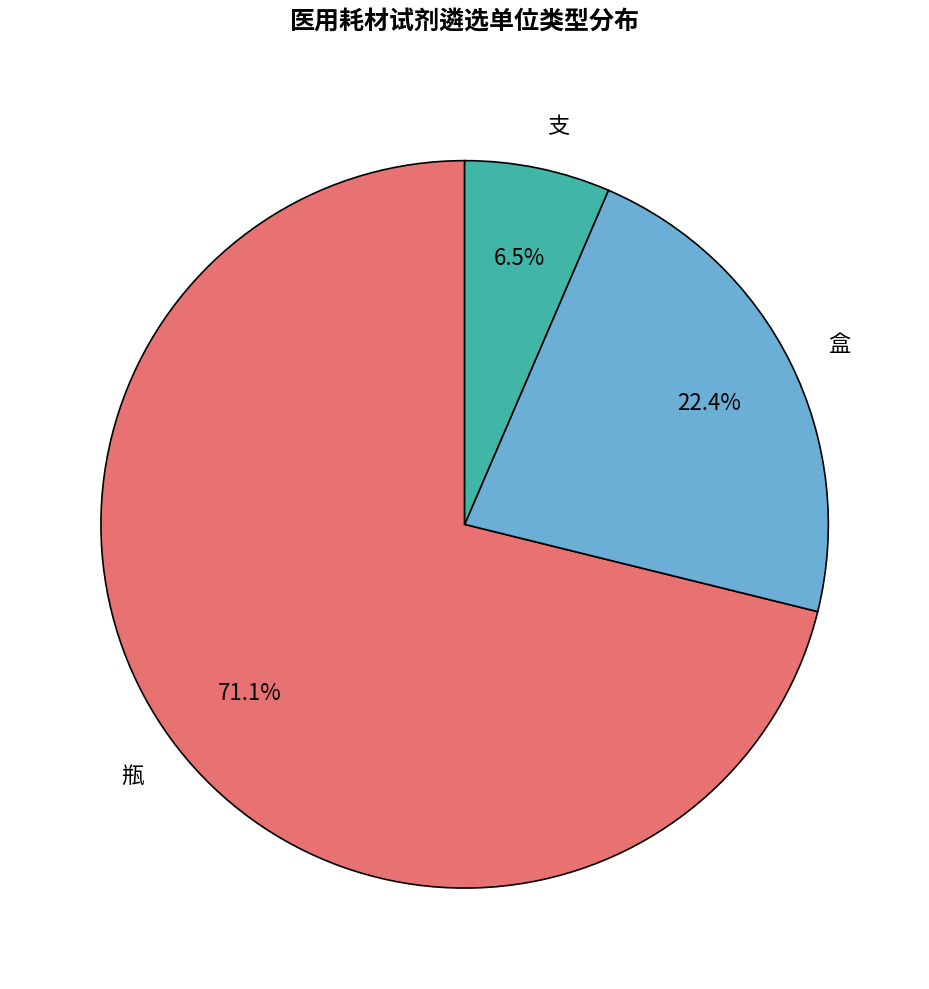

What is the ratio of the value at 支 to the value at 瓶?

0.1